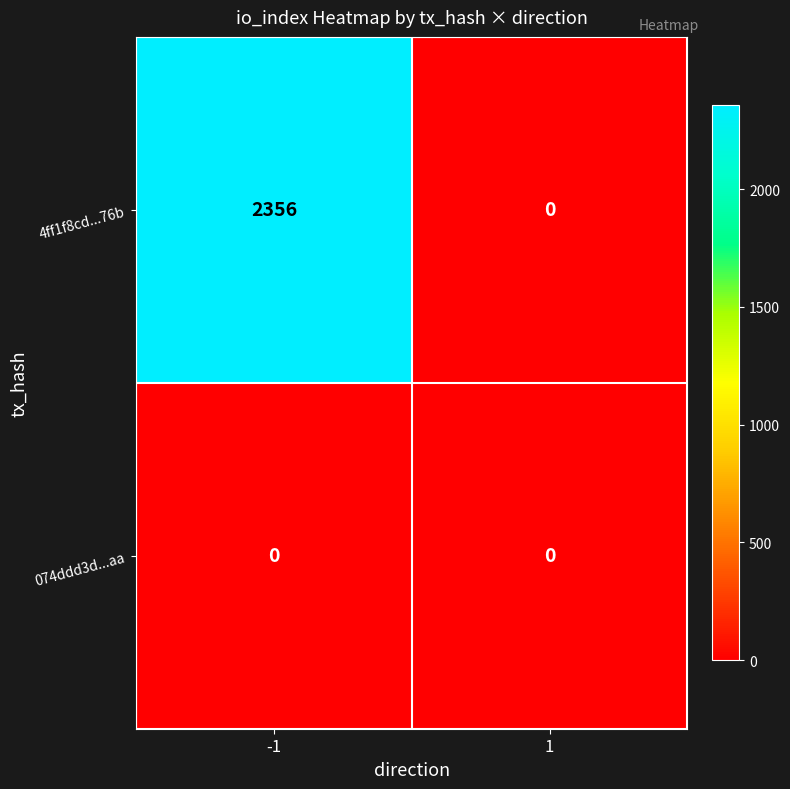

How many distinct data groups are displayed?

2